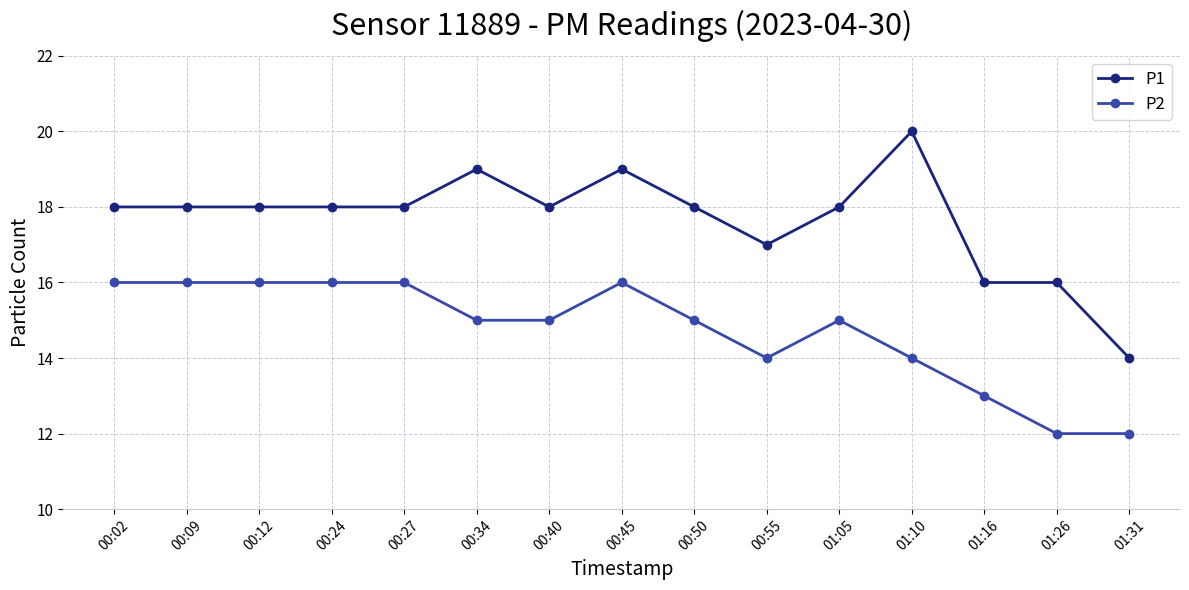

What is the label of the 7th point from the left?

00:40